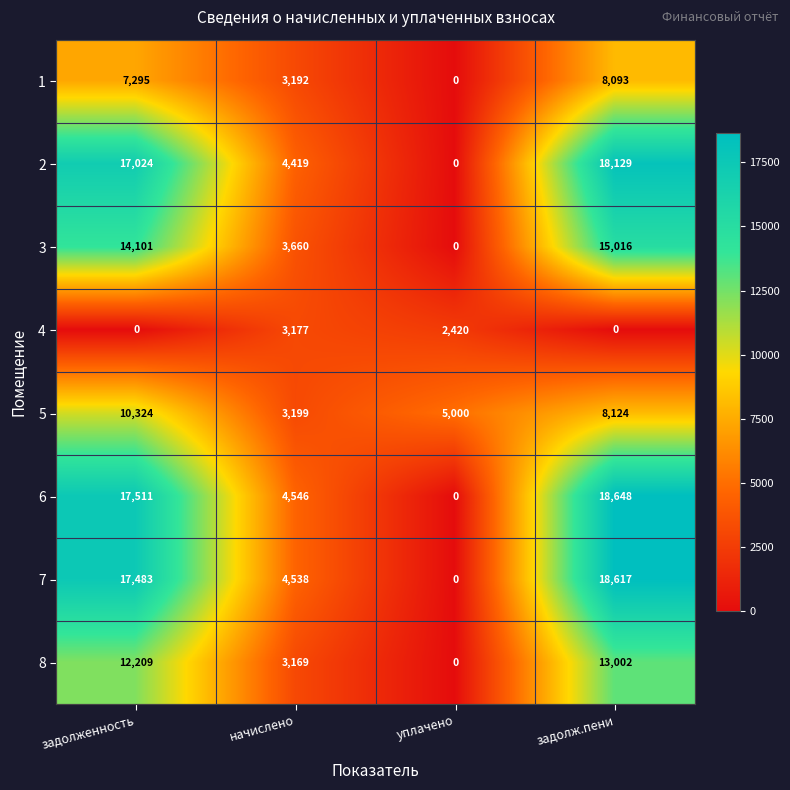

What is the difference between the maximum and minimum values in the 4 series?

3177